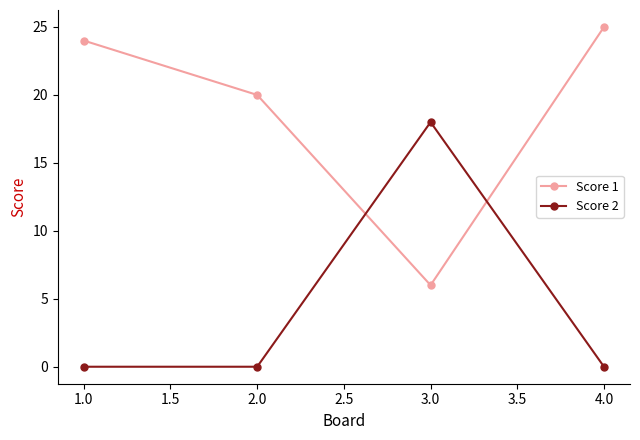

At how many categories does at least one series exceed 12?

4